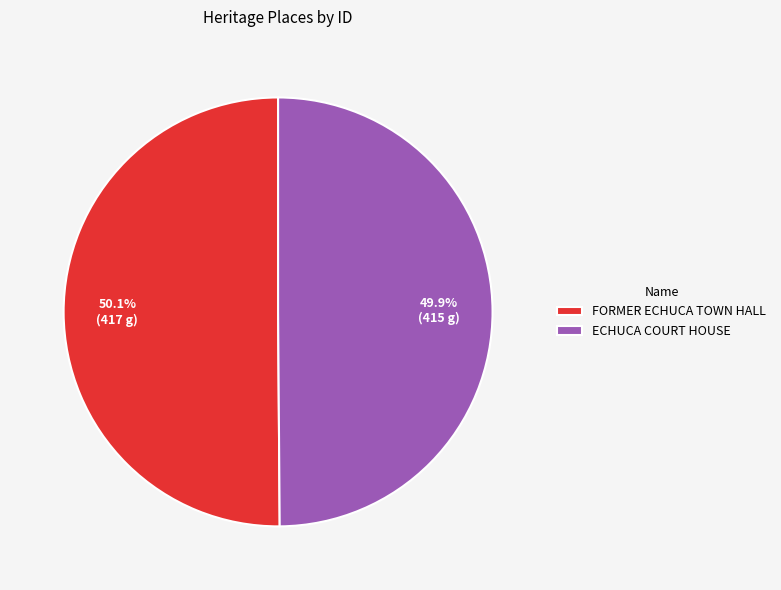

What is the ratio of the value at FORMER ECHUCA TOWN HALL to the value at ECHUCA COURT HOUSE?

1.0